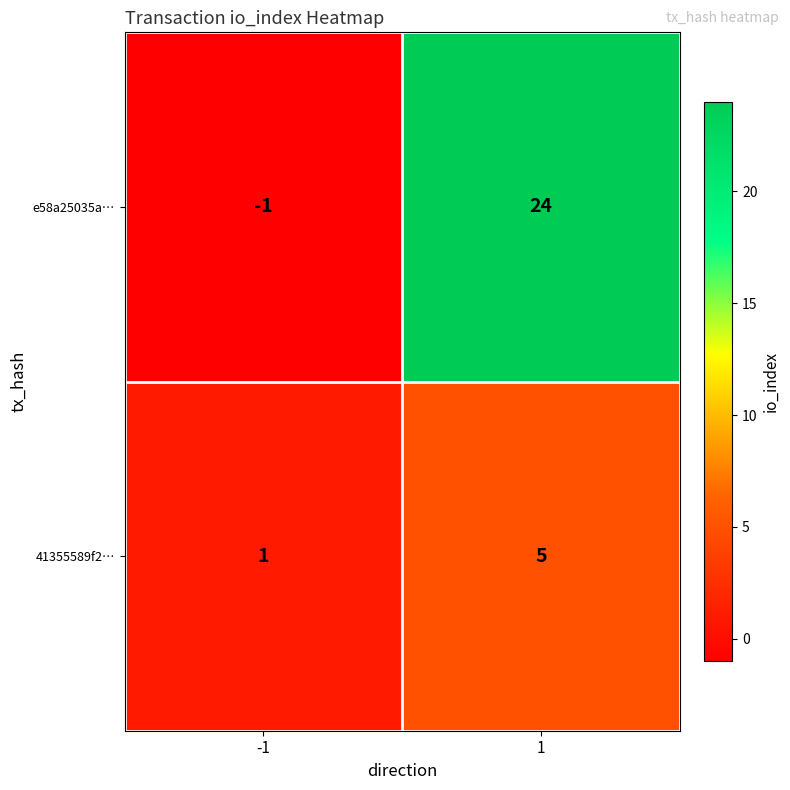

At -1, list the series in order from smallest to largest.

e58a25035a…, 41355589f2…